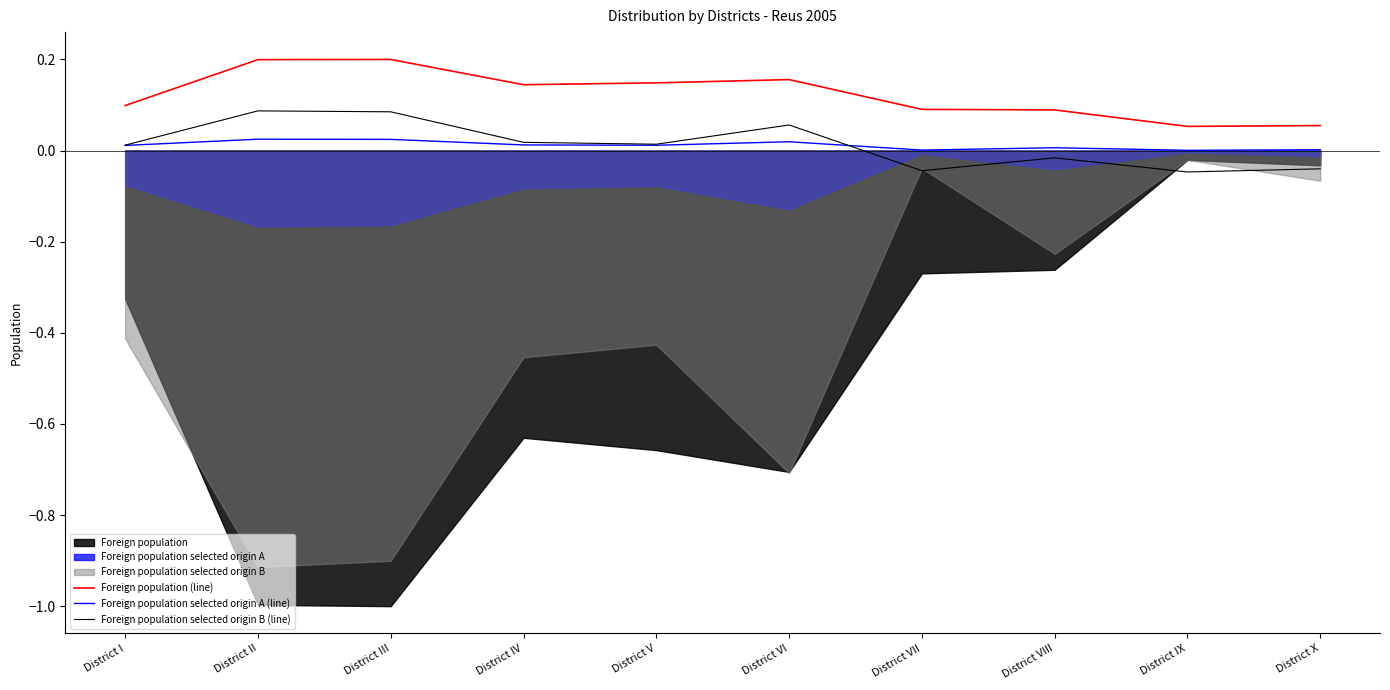

Does the chart display data point markers on the line(s)?

No